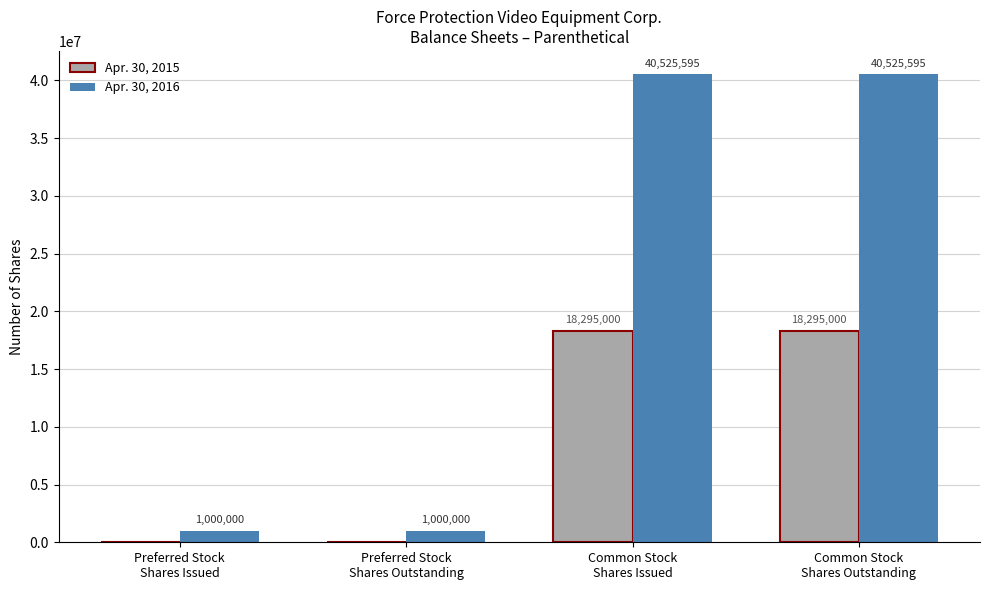

What is the approximate value of Apr. 30, 2016 at Preferred Stock
Shares Outstanding?

1000000